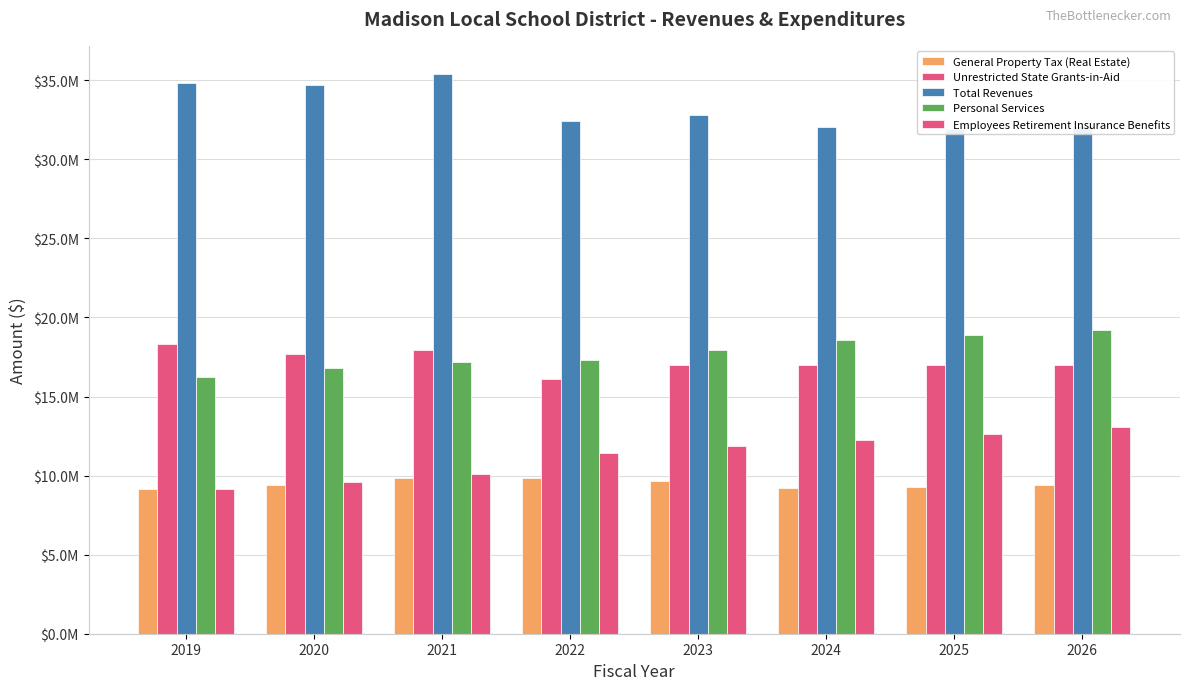

Which label corresponds to the smallest value in the chart?

2019